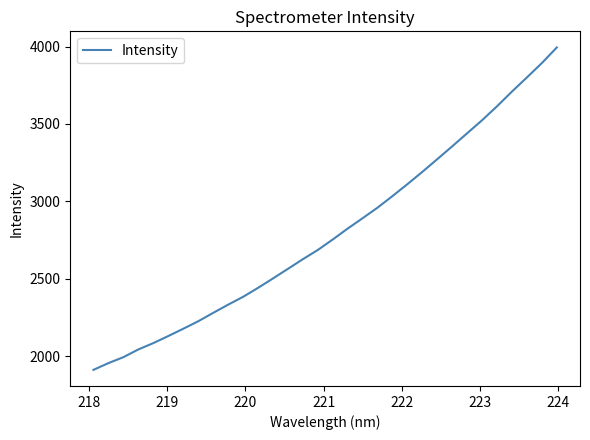

What is the greatest value displayed?

3994.8